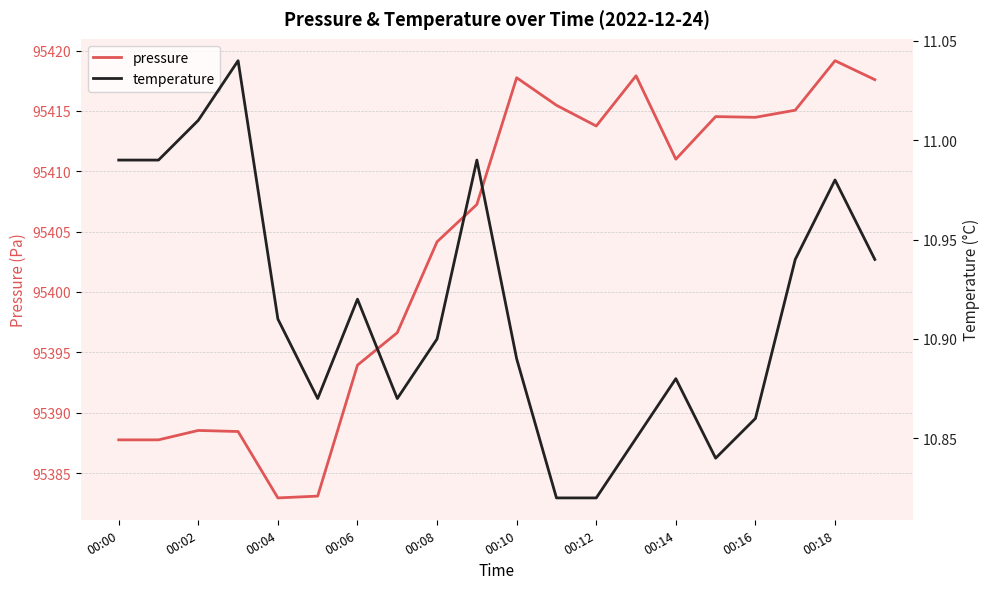

Which series has the largest total across all categories?

pressure